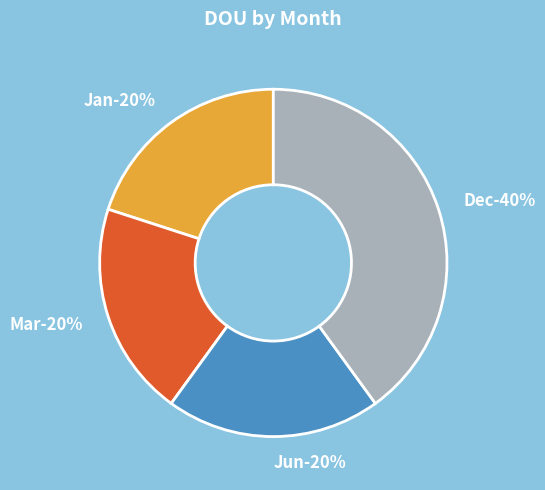

The Apr slice represents 5% of the pie. True or false?

False